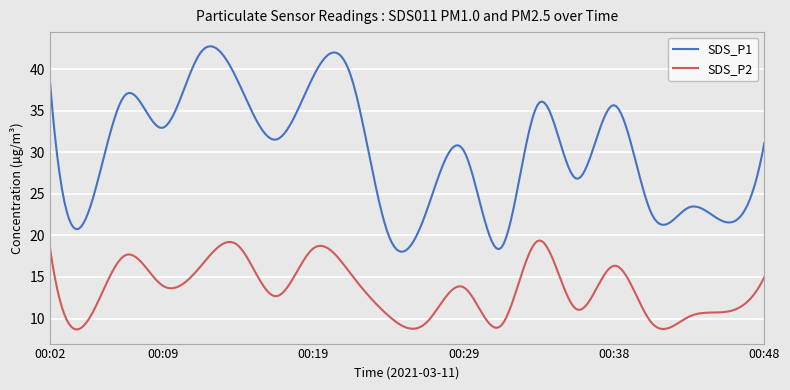

True or false: SDS_P1 and SDS_P2 intersect in this chart.

False